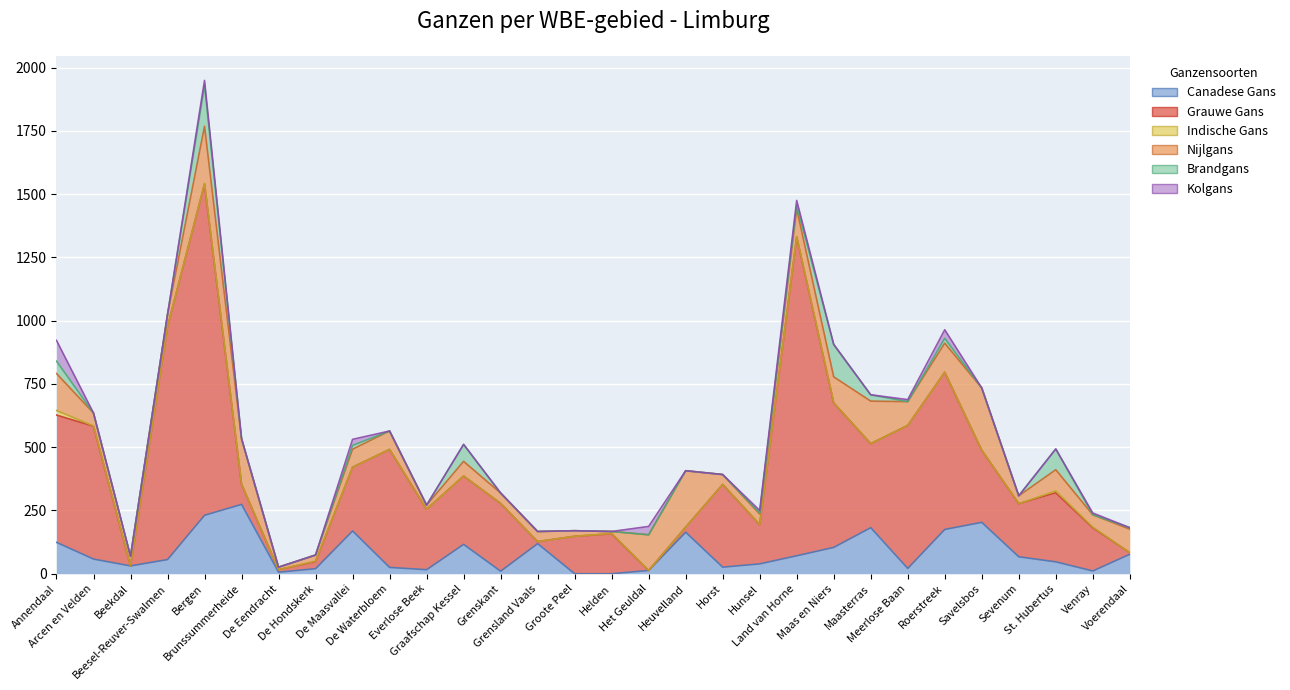

Does the chart display data point markers on the line(s)?

No